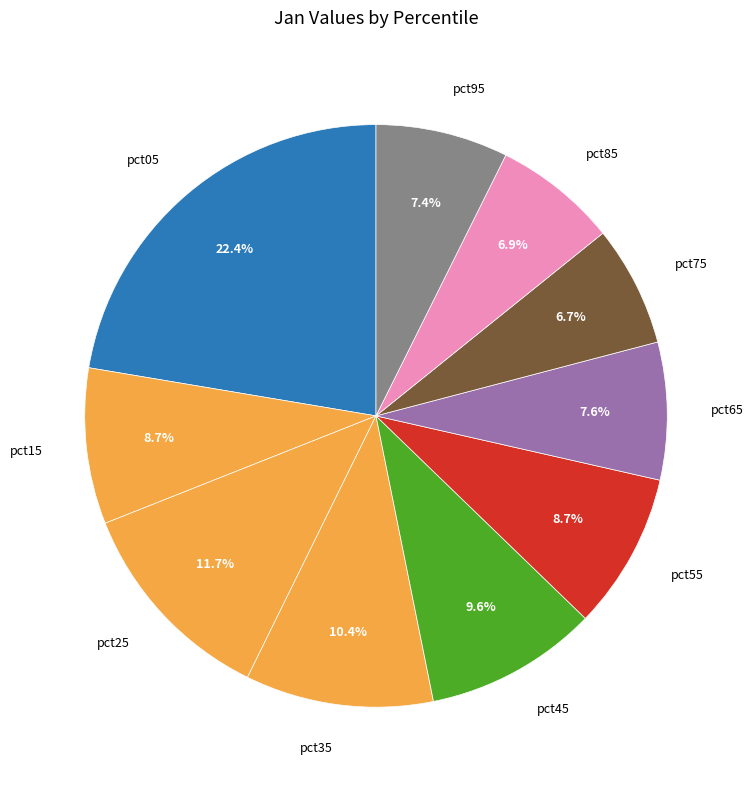

Which category has the biggest portion of the pie?

pct05